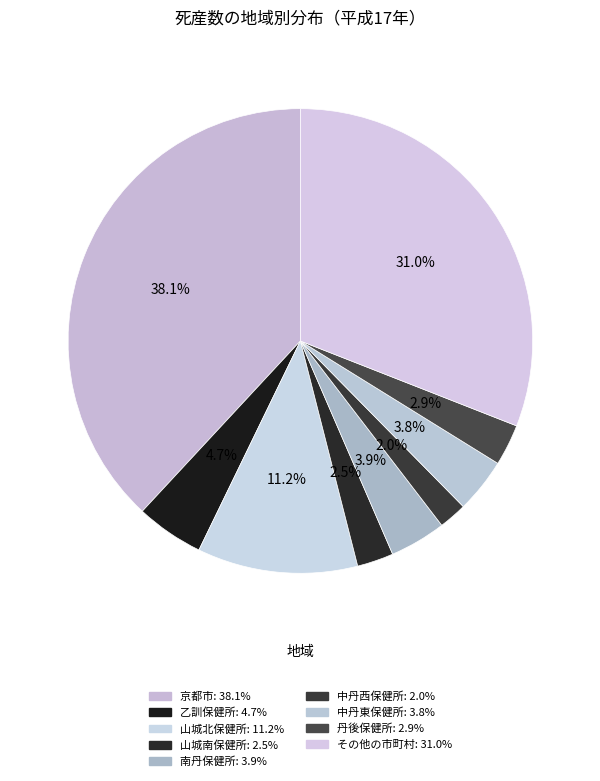

Does any single category account for the majority?

No